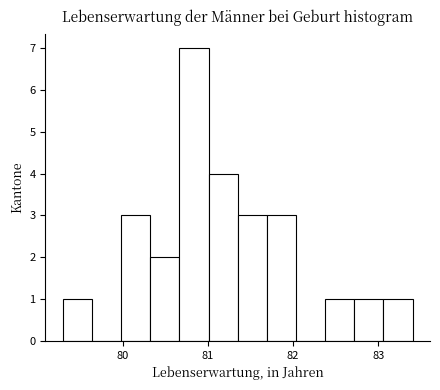

Around what value on the x-axis is the tallest bar? Give the approximate position of its centre, as read against the axis.

80.8